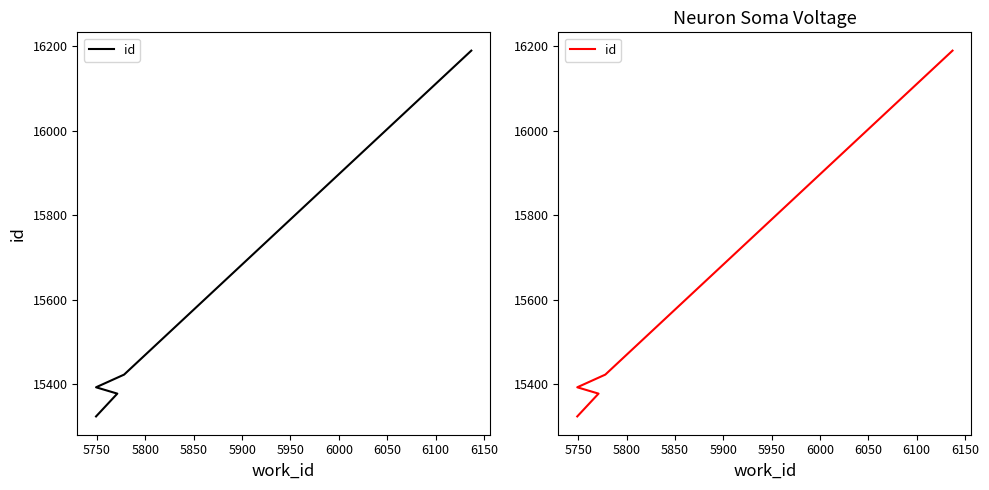

What is the greatest value displayed?

16190